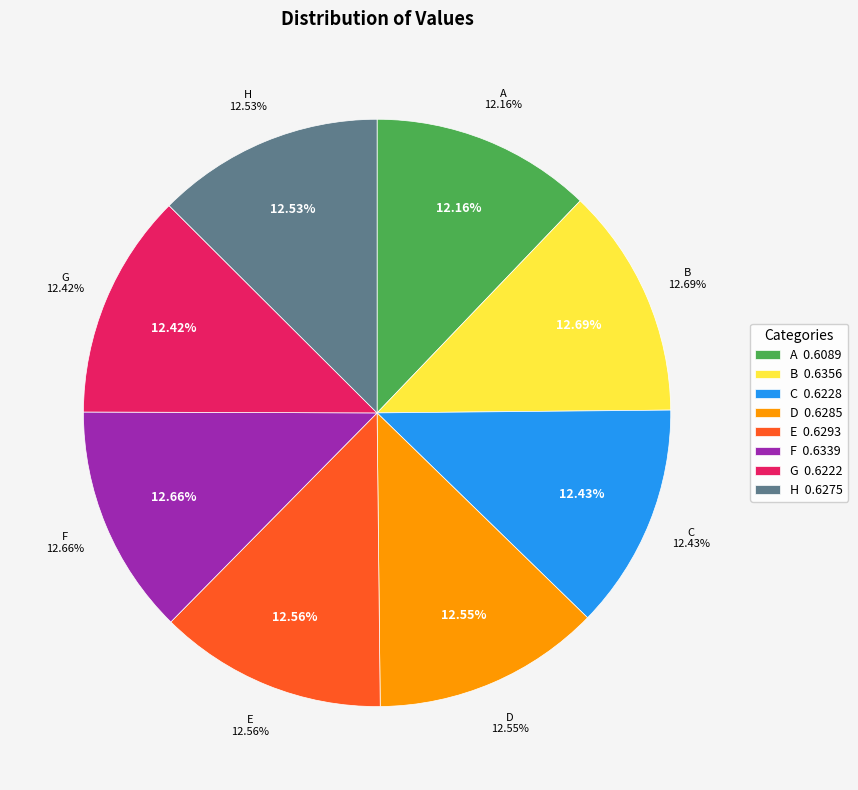

What is the largest slice in the pie chart?

B